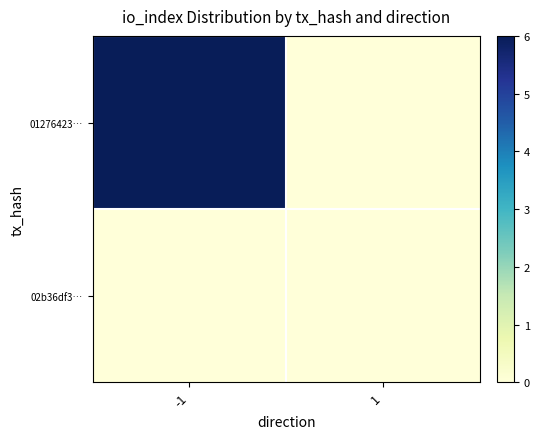

Rank the series by their maximum value, from lowest to highest.

02b36df3…, 01276423…